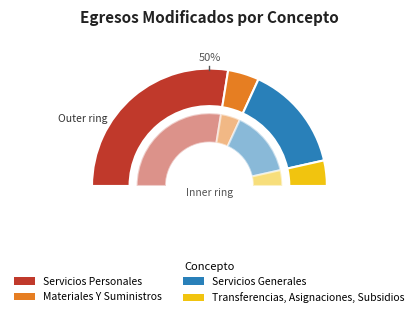

What is the smallest slice in the pie chart?

Transferencias, Asignaciones, Subsidios